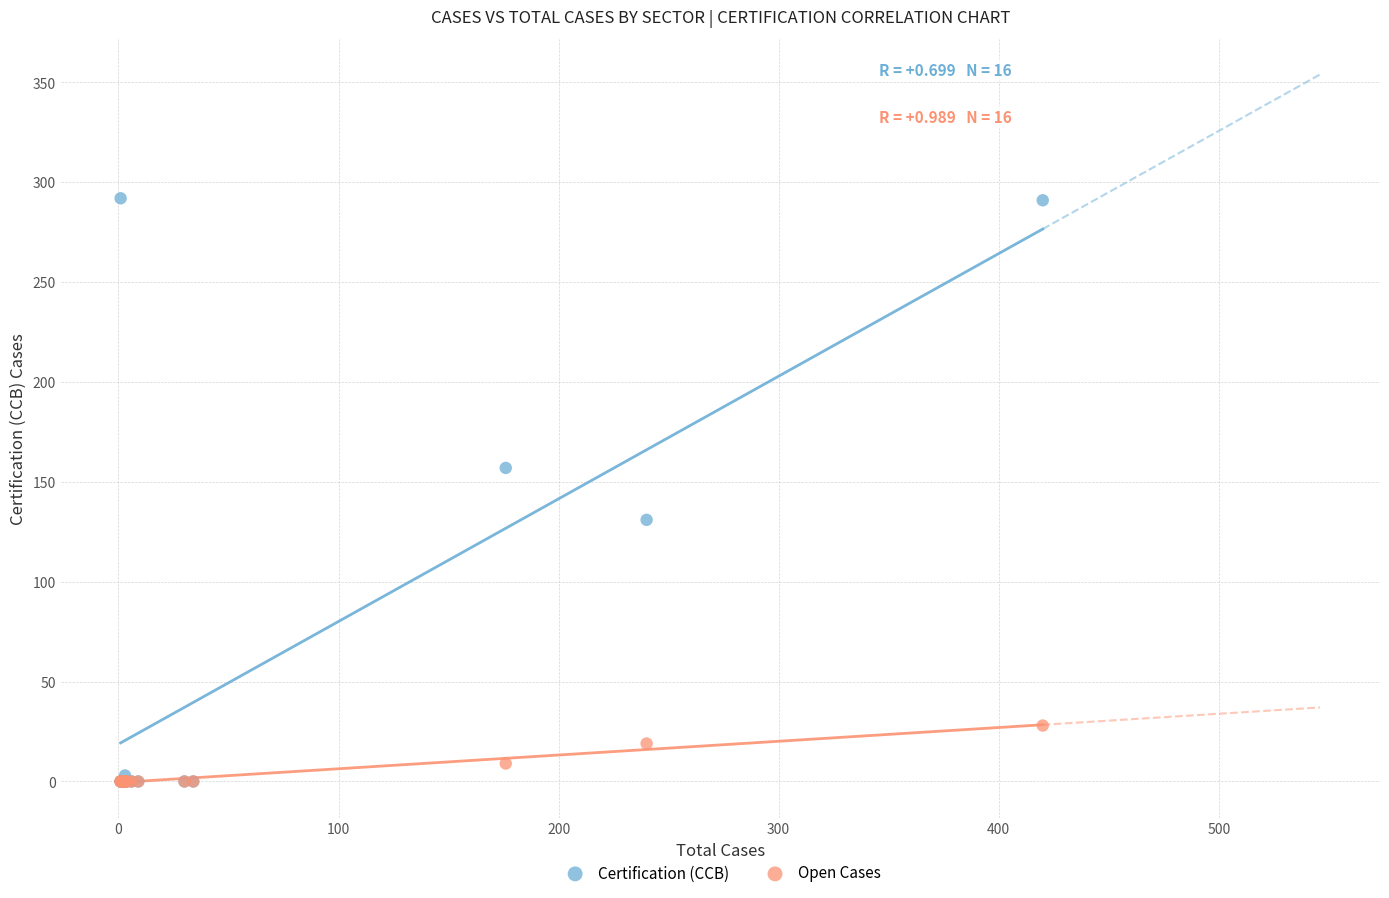

In the Certification (CCB) series, what Y value is closest to 146?

157